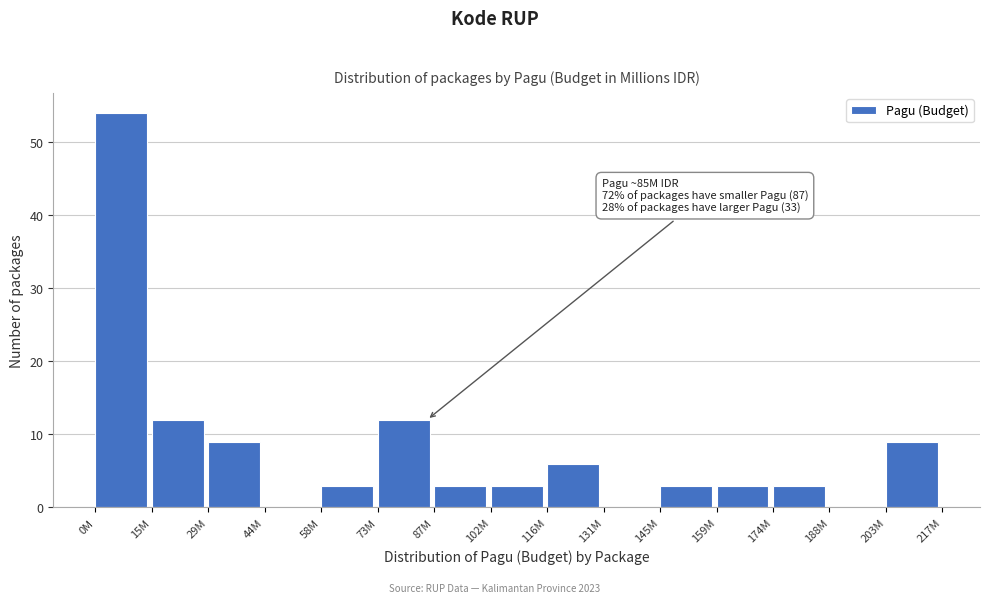

Reading right to left, what are all the values shown in this chart?

203M=9	188M=0	174M=3	159M=3	145M=3	131M=0	116M=6	102M=3	87M=3	73M=12	58M=3	44M=0	29M=9	15M=12	0M=54